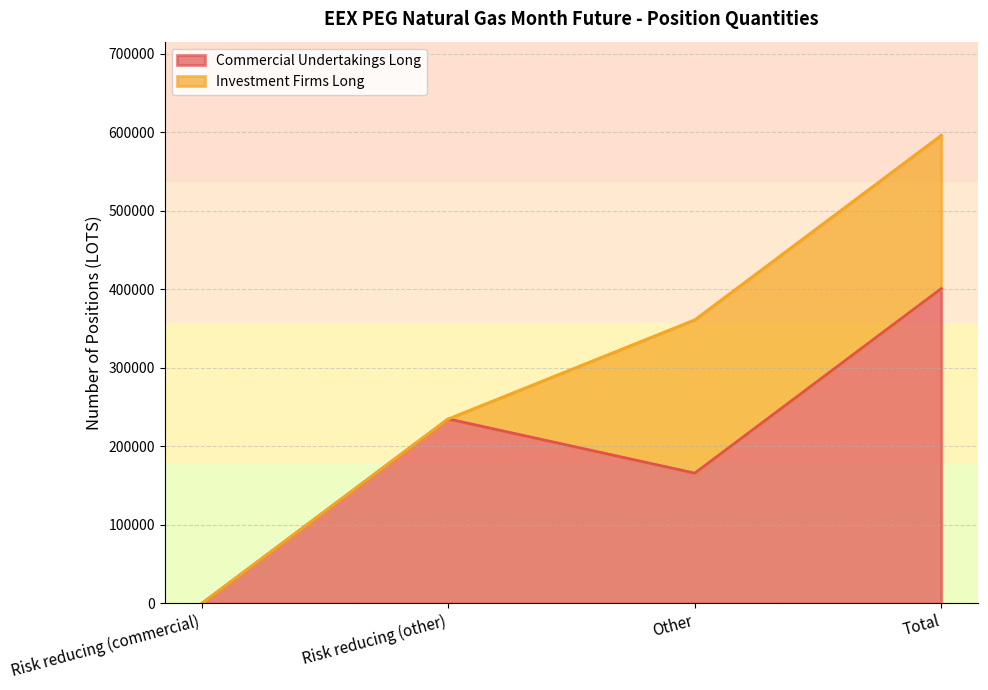

What is the label of the 4th point from the left?

Total